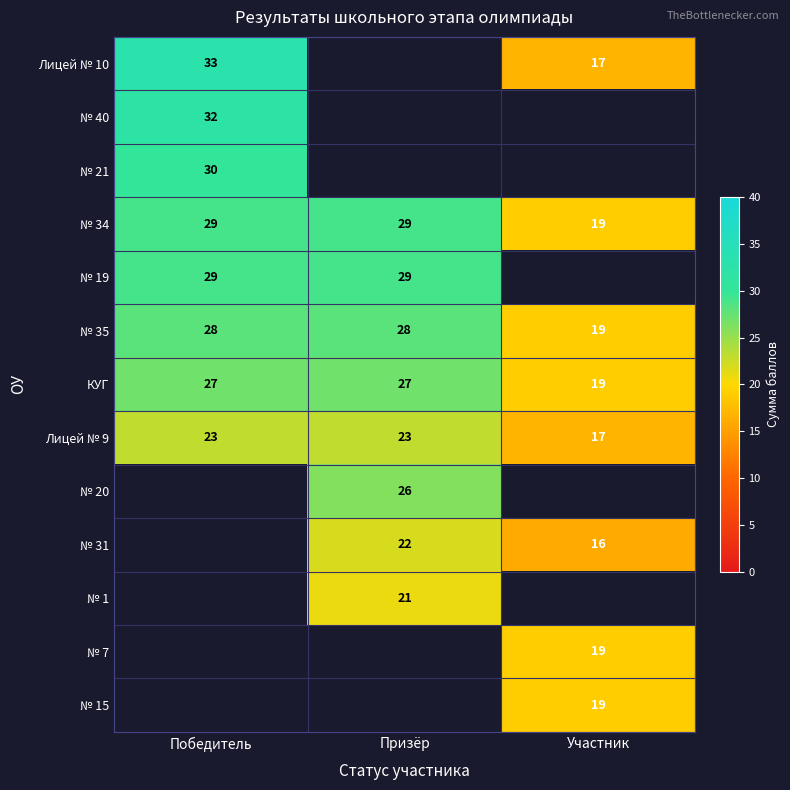

What is the minimum value for № 34?

19